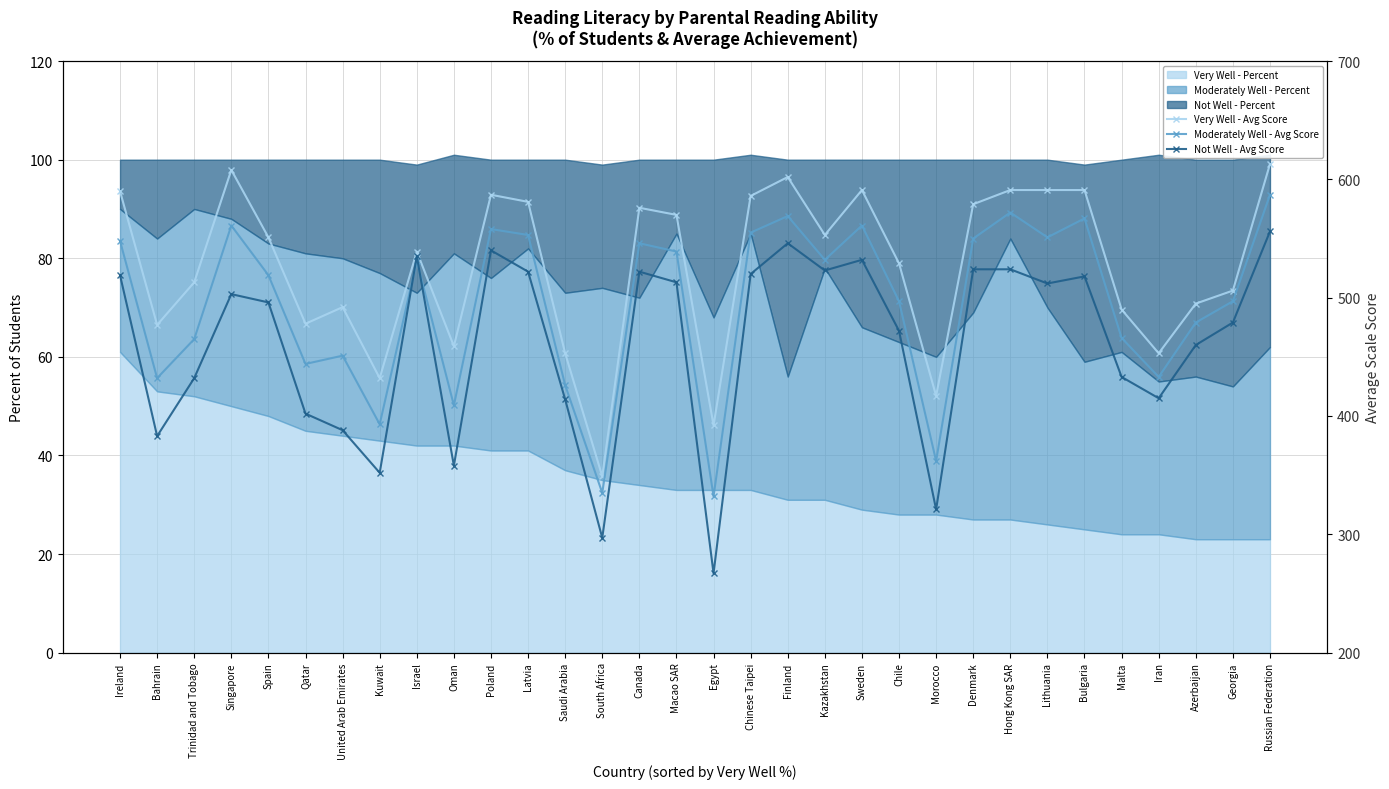

What is the lowest value of the Not Well - Avg Score series?

267